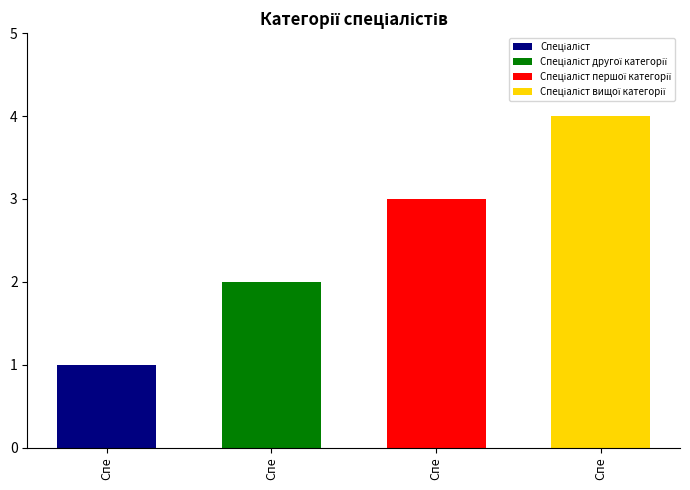

What is the label of the 4th bar from the left?

Спеціаліст вищої категорії